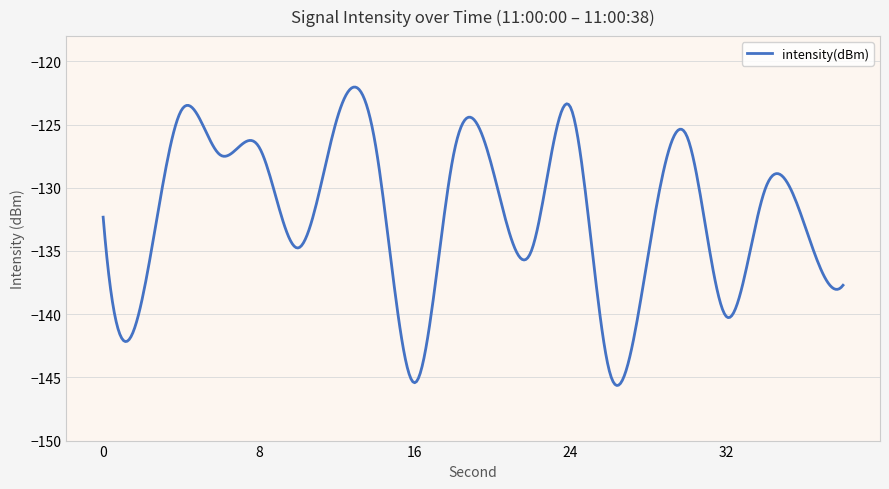

What is the maximum value shown in the chart?

-122.0